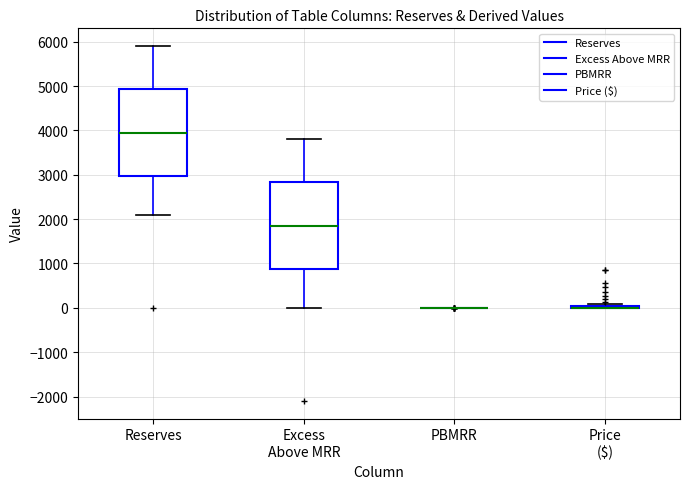

Where is the upper edge of the box for Reserves on the y-axis? The values are not printed on the chart, so give them approximately, as read against the axis.

4900